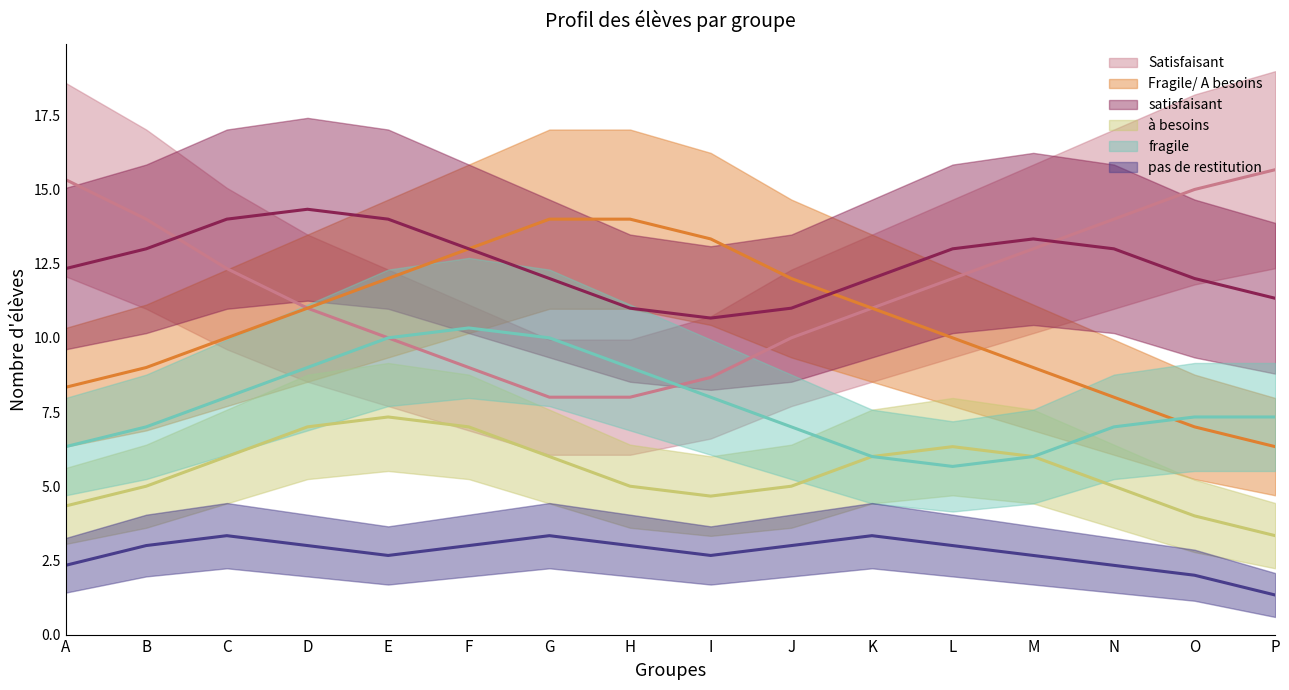

In fragile, how many points are lower than both neighbors (excluding endpoints)?

1